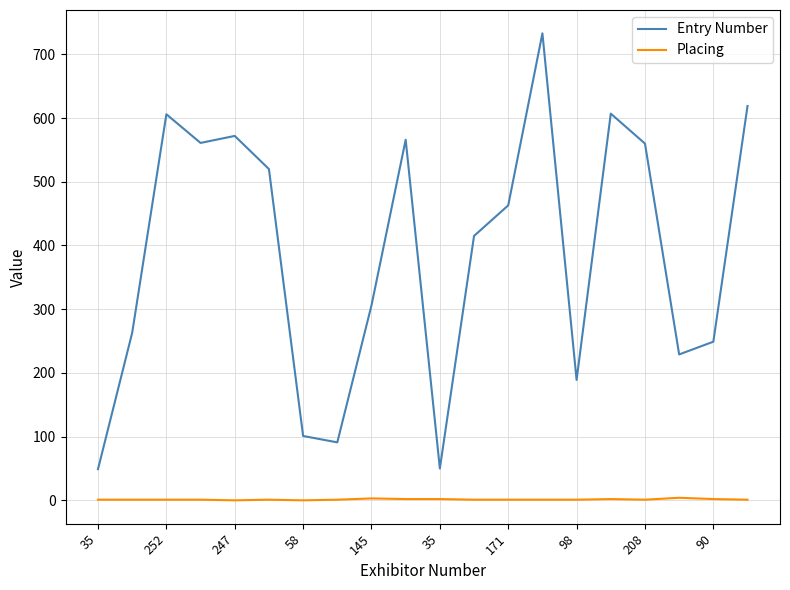

Rank the series by their average value, from highest to lowest.

Entry Number, Placing